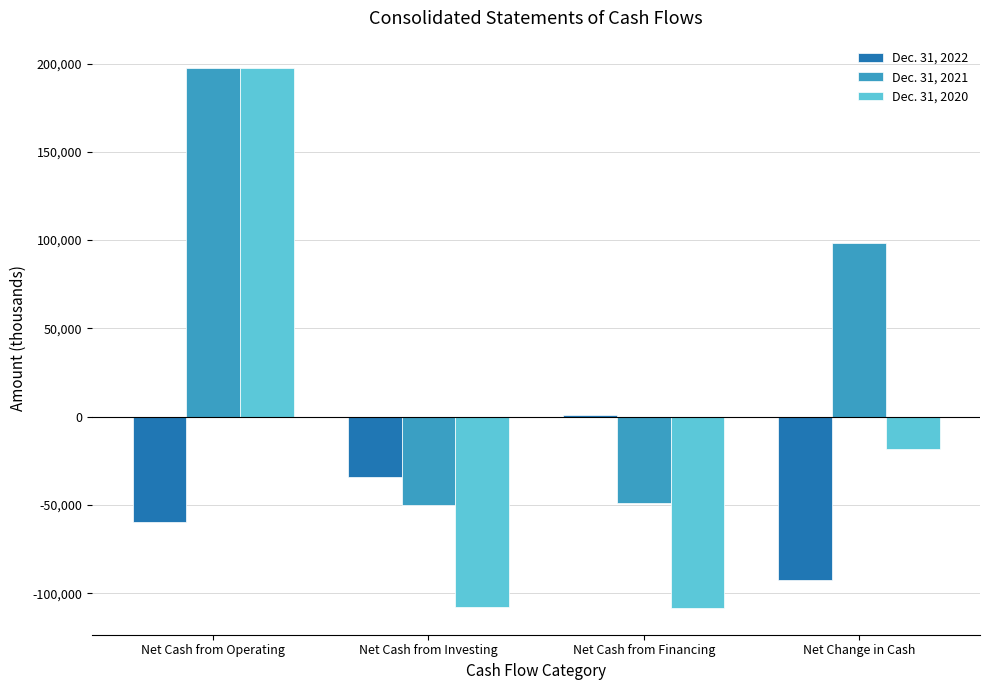

What is the sum of all Dec. 31, 2020 values?

-36822